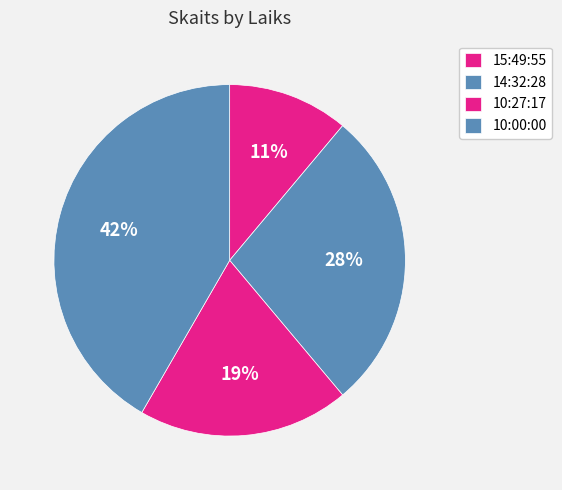

The 10:00:00 slice represents 42% of the pie. True or false?

True